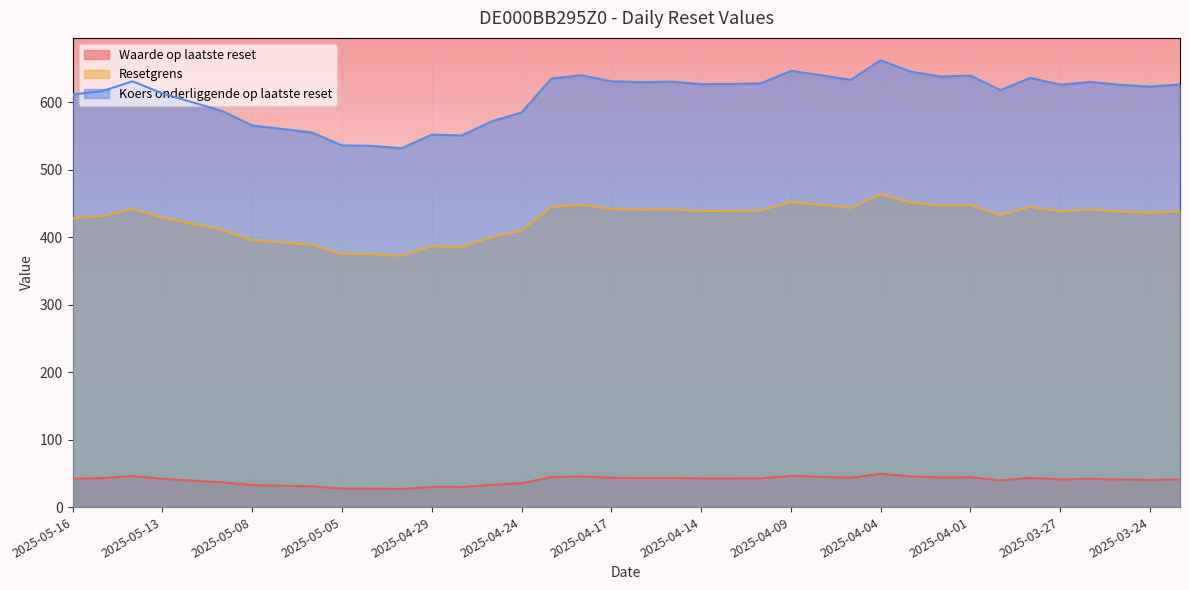

At how many categories does at least one series exceed 482?

38